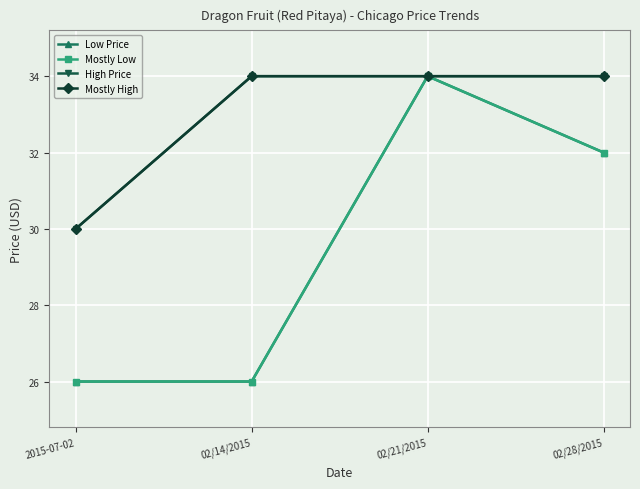

Is the value of High Price at 02/21/2015 greater than the value of Mostly Low at 02/21/2015?

No